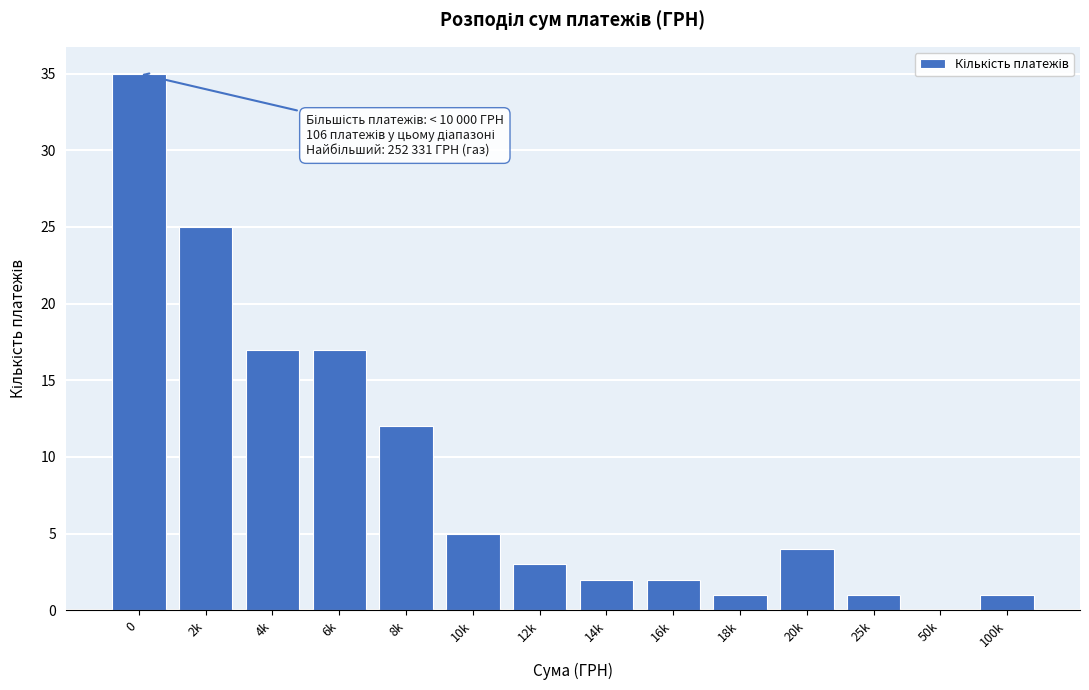

Reading left to right, list all the values displayed in this chart.

0=35	2k=25	4k=17	6k=17	8k=12	10k=5	12k=3	14k=2	16k=2	18k=1	20k=4	25k=1	50k=0	100k=1